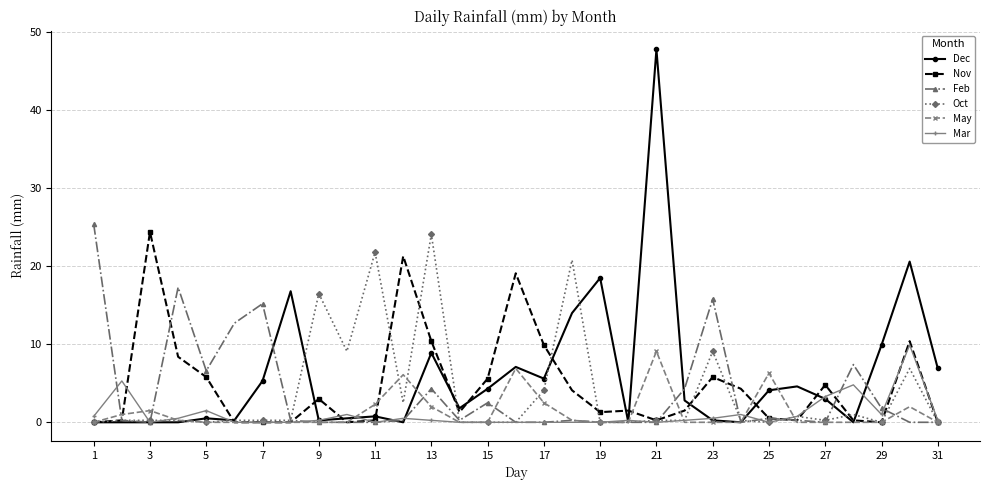

What is the value of the Nov point at the 17th from the left?

9.9